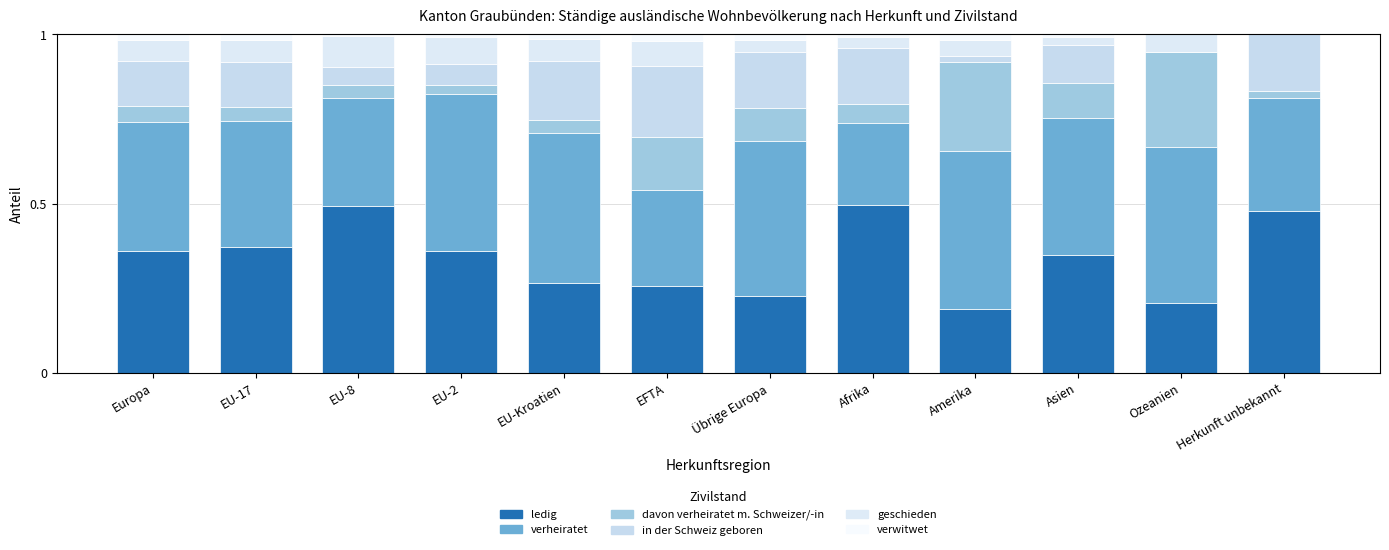

How many categories are shown in the chart?

12